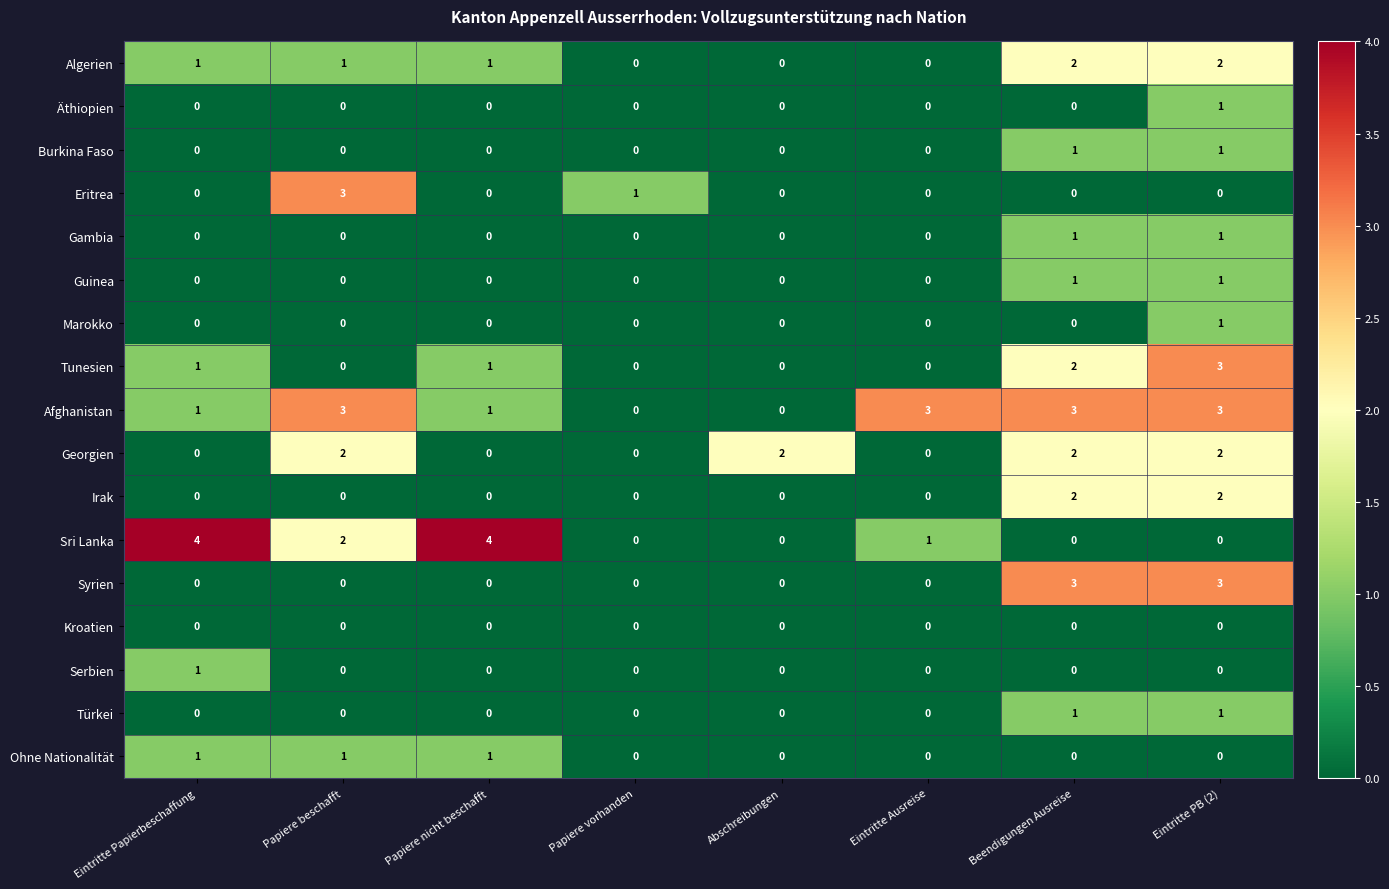

The value of Guinea at Papiere nicht beschafft is 1. True or false?

False